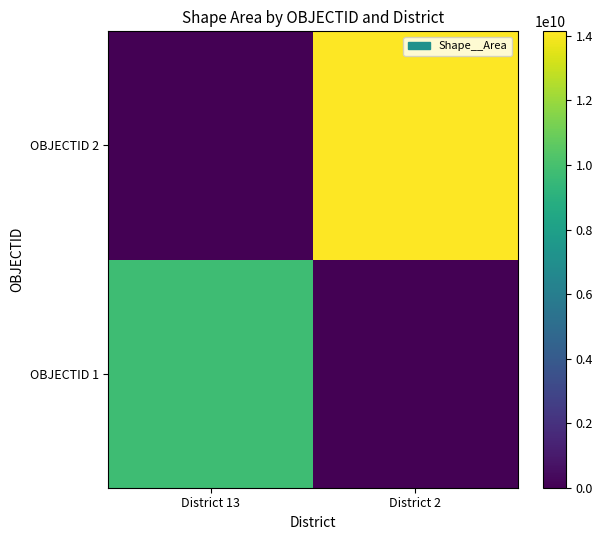

Rank the series at District 13 from lowest to highest value.

OBJECTID 2, OBJECTID 1